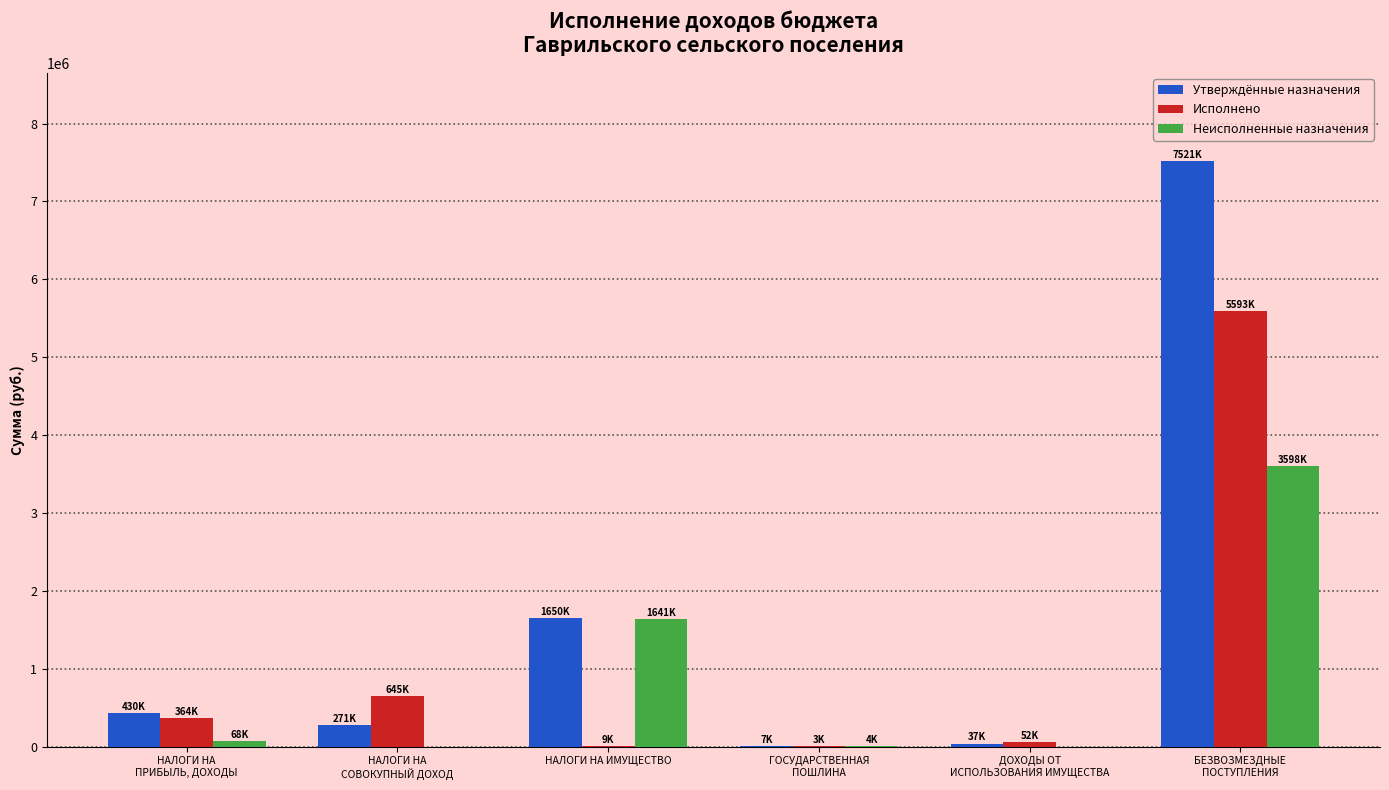

What are all the series names shown in the legend?

Утверждённые назначения, Исполнено, Неисполненные назначения